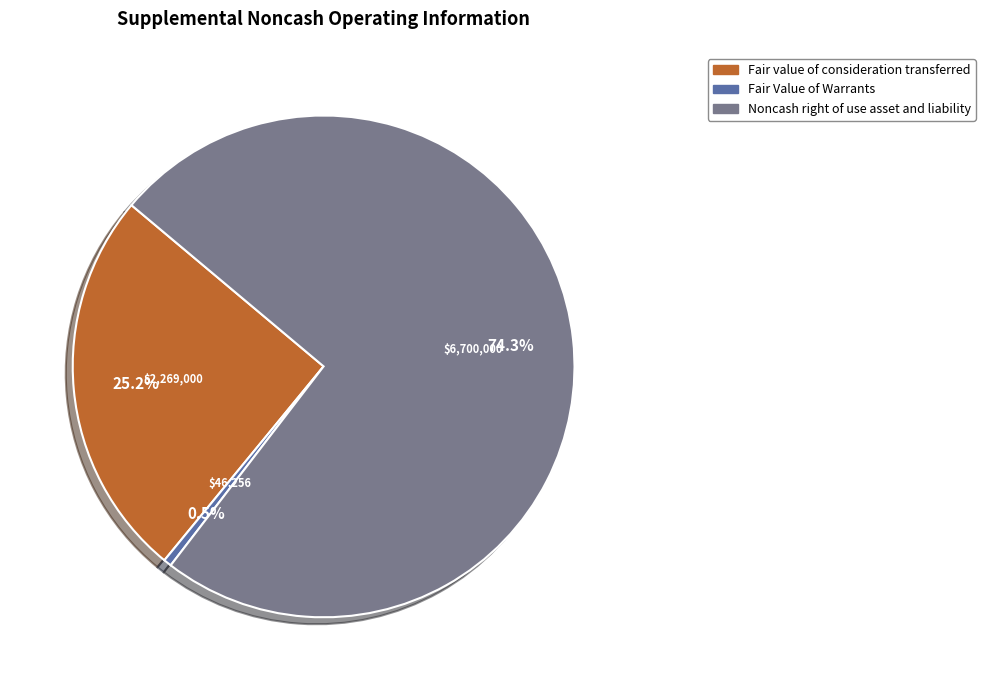

Is there a majority slice in this chart?

Yes